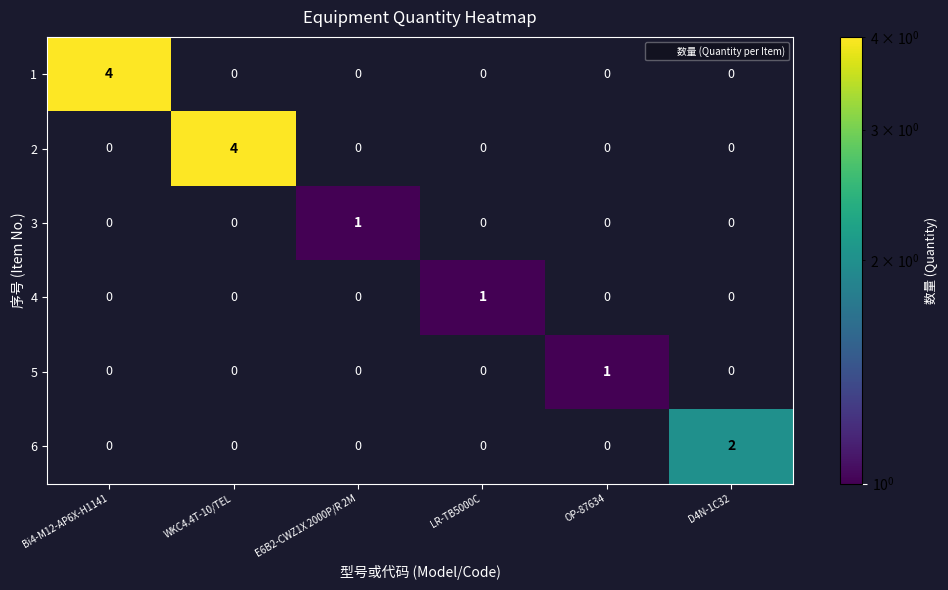

What is the maximum value shown in the chart?

4